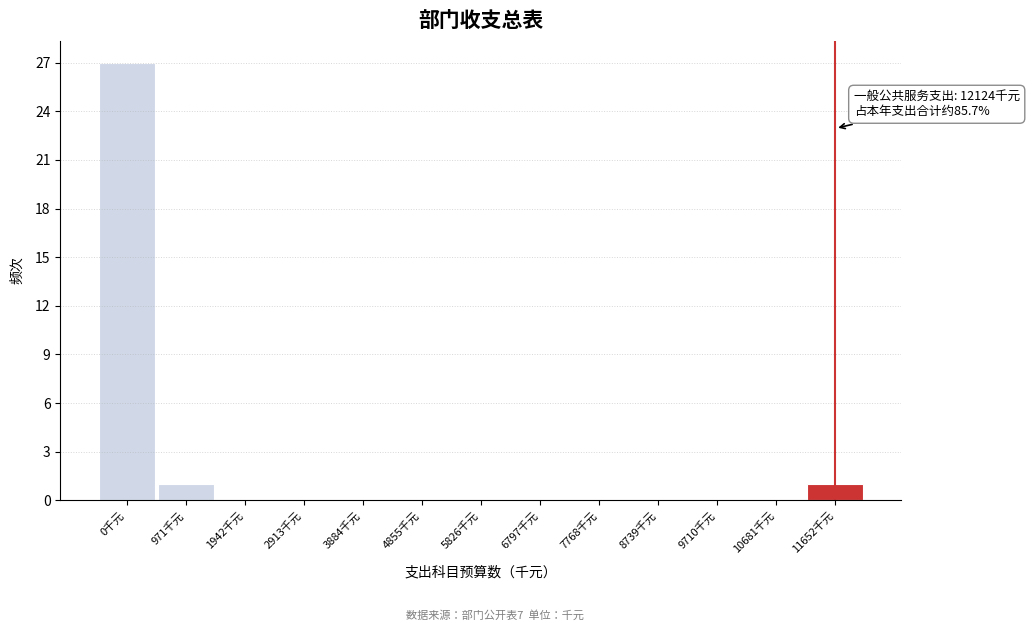

Reading right to left, list all the values displayed in this chart.

11652千元=1	10681千元=0	9710千元=0	8739千元=0	7768千元=0	6797千元=0	5826千元=0	4855千元=0	3884千元=0	2913千元=0	1942千元=0	971千元=1	0千元=27